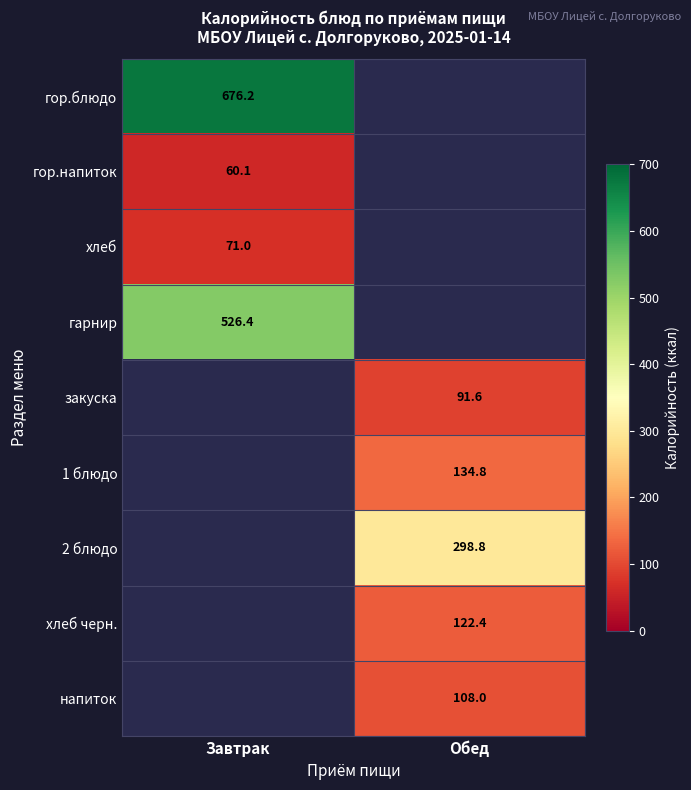

How many positive values does the хлеб черн. series have?

1